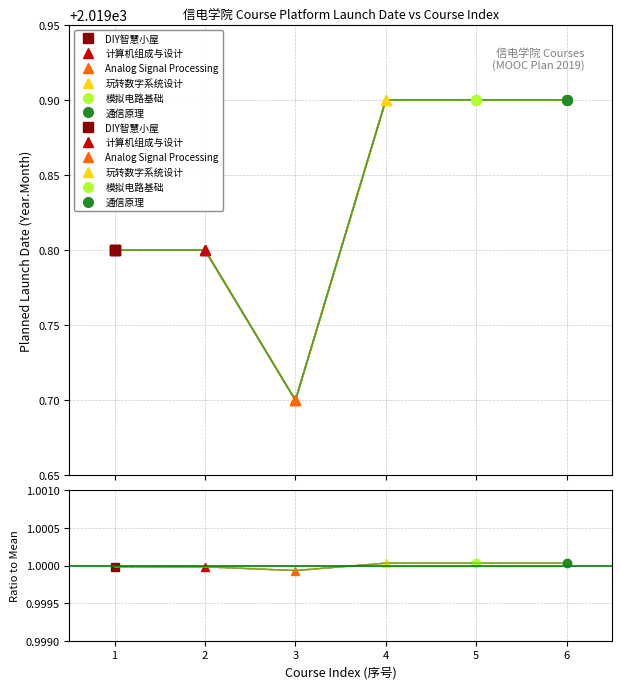

What is the maximum value for 模拟电路基础?

2019.9